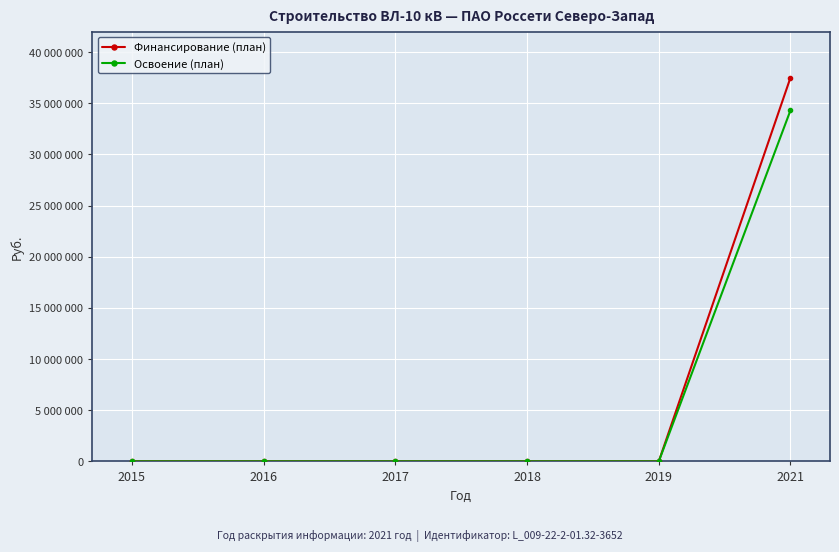

Reading left to right, transcribe all the data shown in this chart.

Финансирование (план): 2015=0	2016=0	2017=0	2018=0	2019=0	2021=37505692
Освоение (план): 2015=0	2016=0	2017=0	2018=0	2019=0	2021=34309732